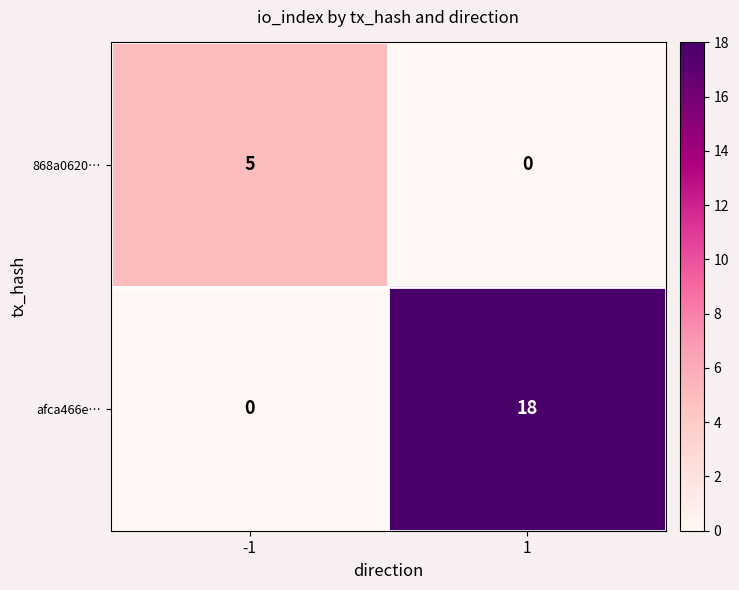

Which series has the largest total across all categories?

afca466e…